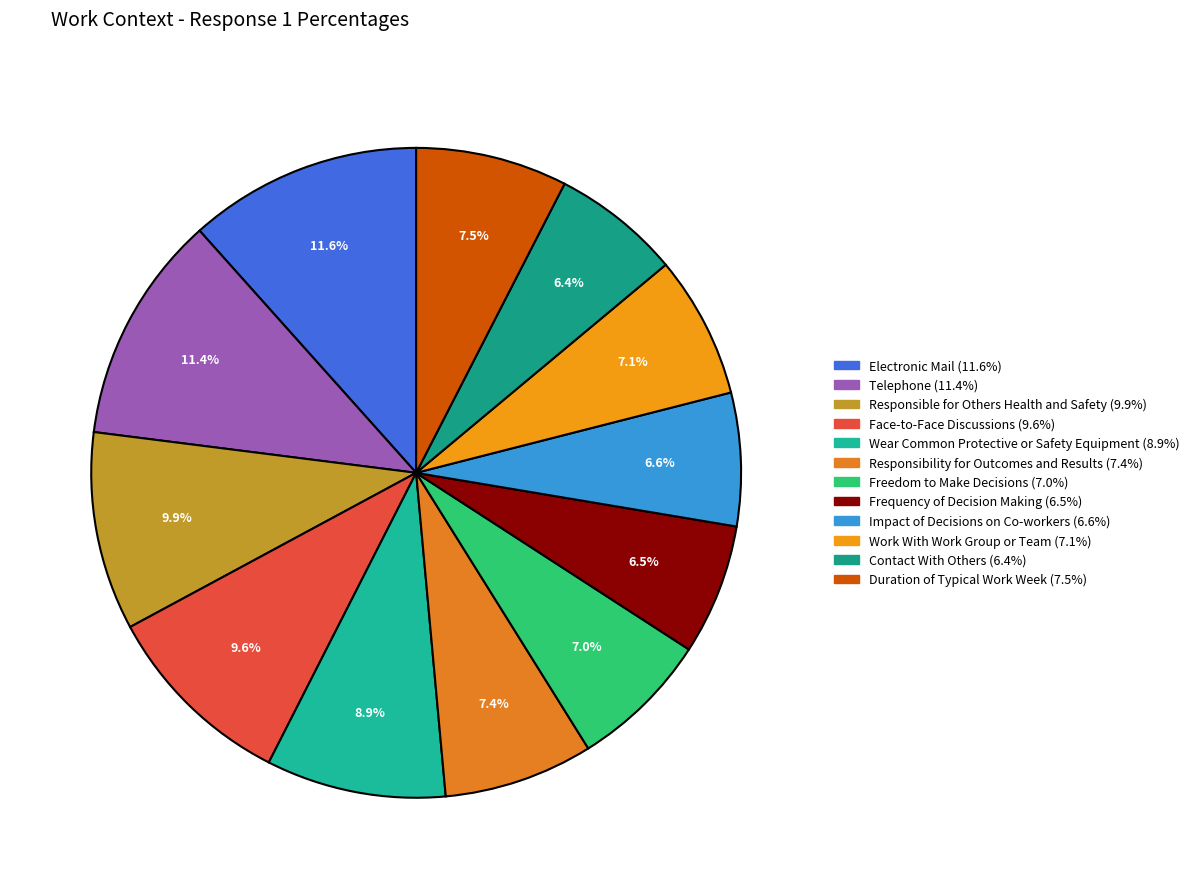

Which has a higher value, Impact of Decisions on Co-workers or Frequency of Decision Making?

Impact of Decisions on Co-workers